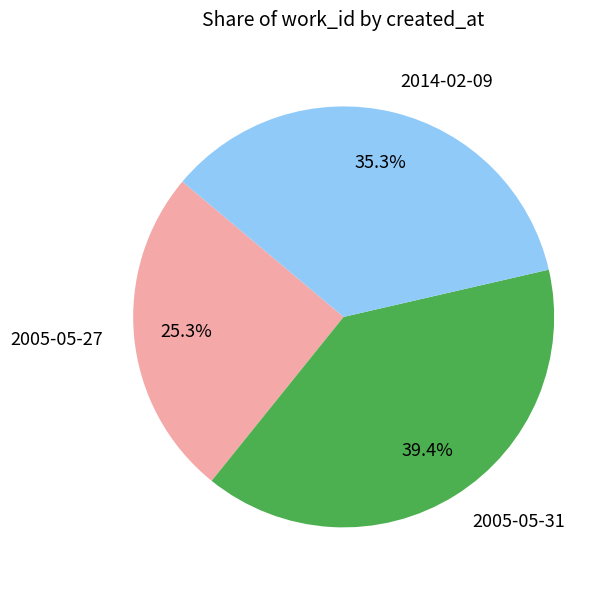

To the nearest percent, what is the average slice percentage?

33%